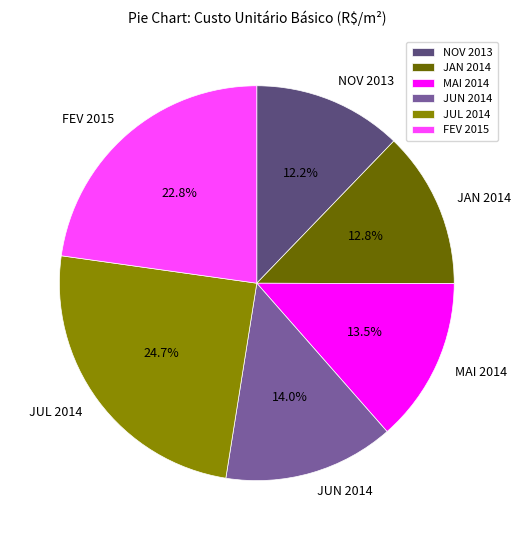

What percentage do NOV 2013 and JUL 2014 together represent?

36.9%